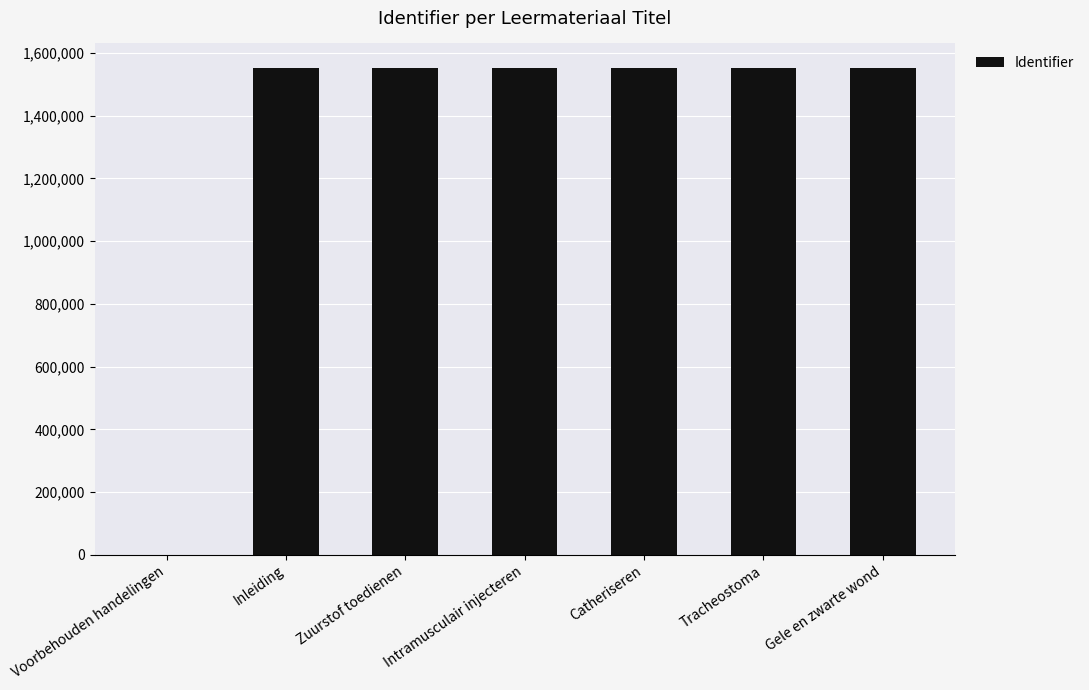

What value does the data have at Catheriseren?

1552977